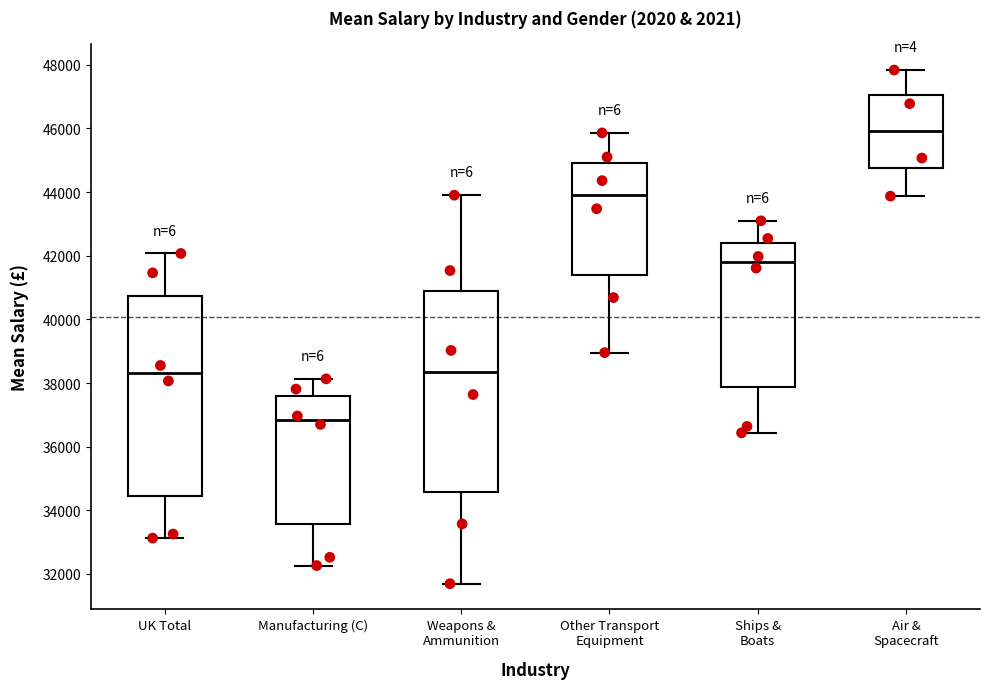

Where is the upper edge of the box for Manufacturing (C) on the y-axis? The values are not printed on the chart, so give them approximately, as read against the axis.

37600